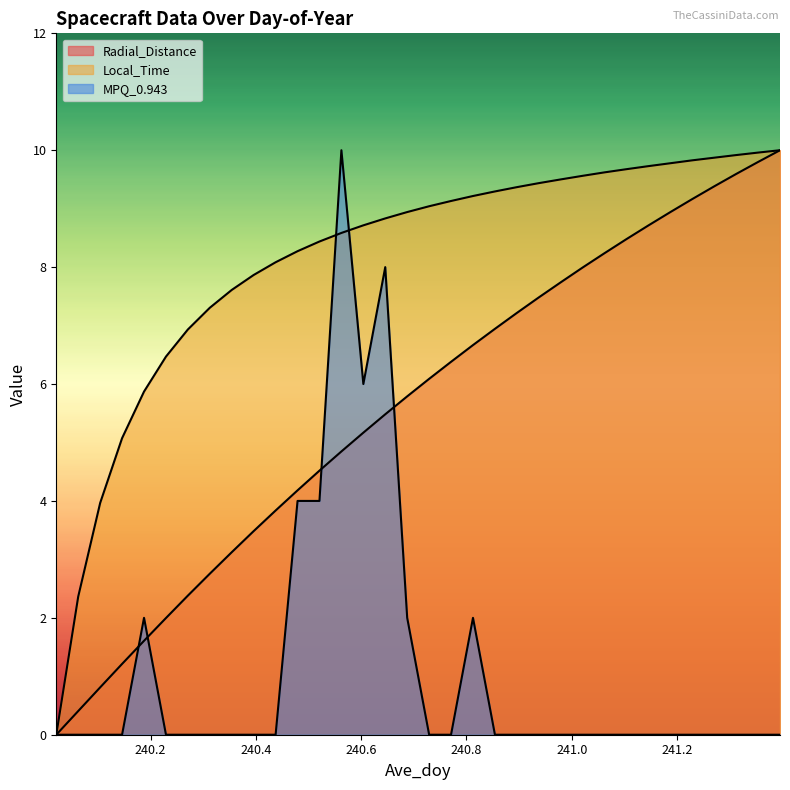

Rank the series at 240.2708 from lowest to highest value.

MPQ_0.943, Radial_Distance, Local_Time